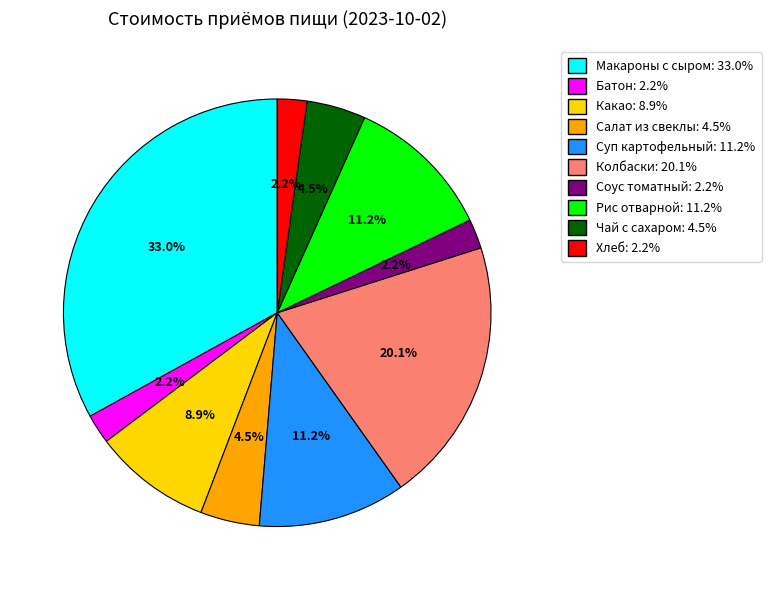

How many slices are in this pie chart?

10